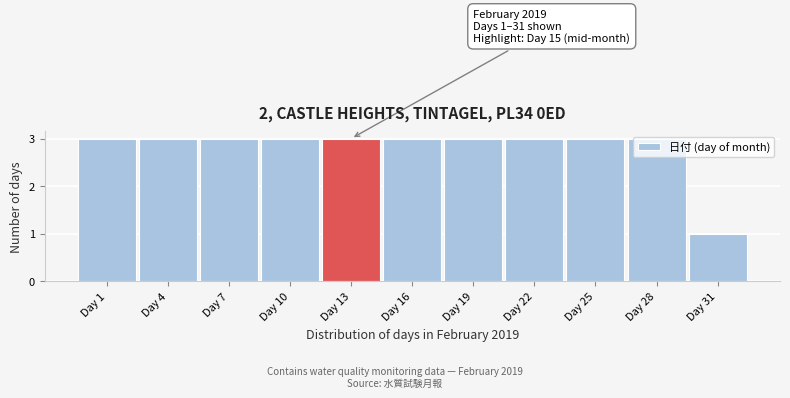

What is the ratio of the value at Day 22 to the value at Day 4?

1.0